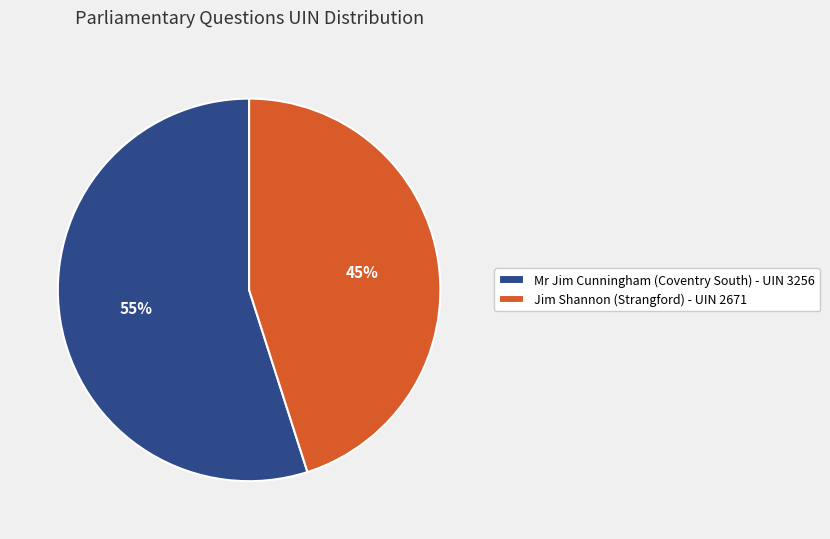

What is the ratio of the value at Jim Shannon (Strangford) - UIN 2671 to the value at Mr Jim Cunningham (Coventry South) - UIN 3256?

0.8